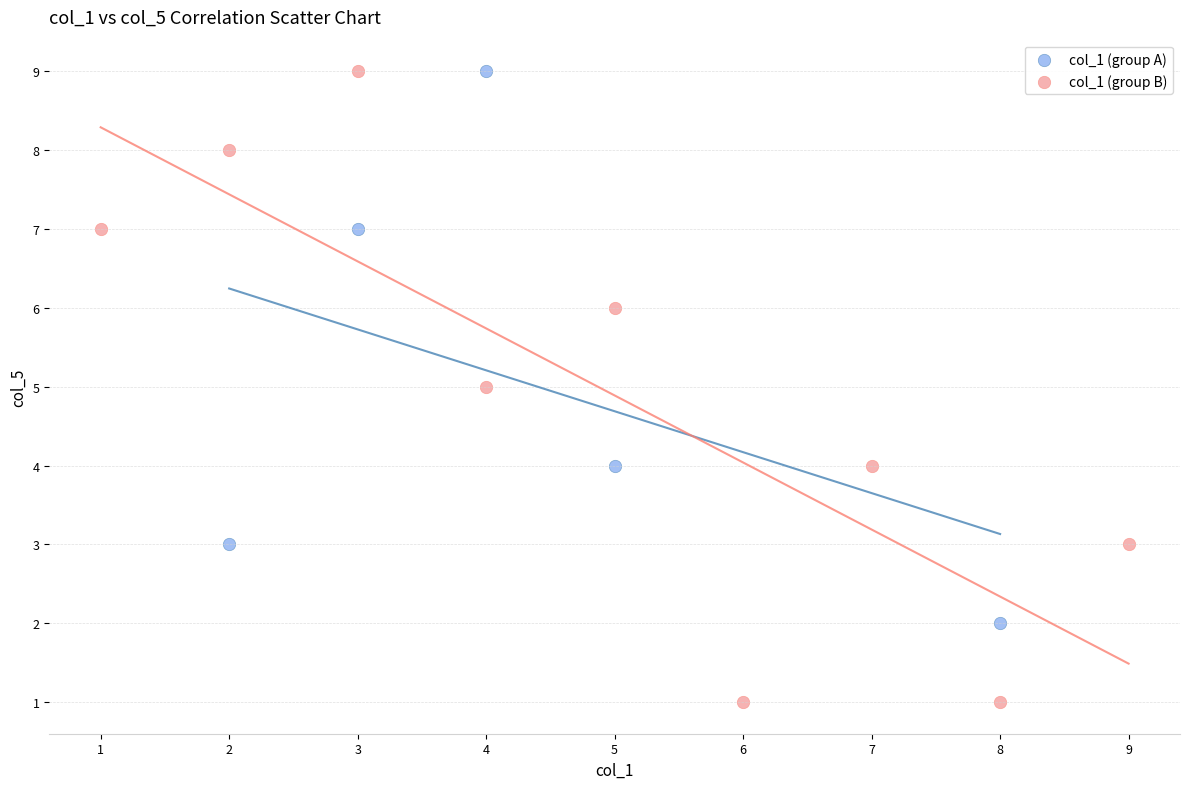

Which series reaches the minimum Y coordinate?

col_1 (group B)